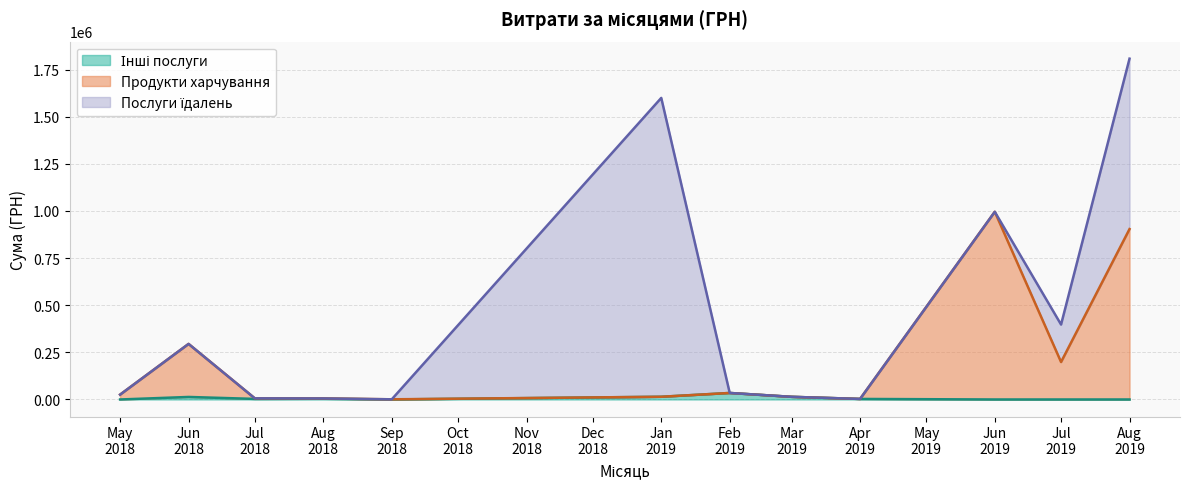

Rank the series by their average value, from highest to lowest.

Послуги їдалень, Продукти харчування, Інші послуги